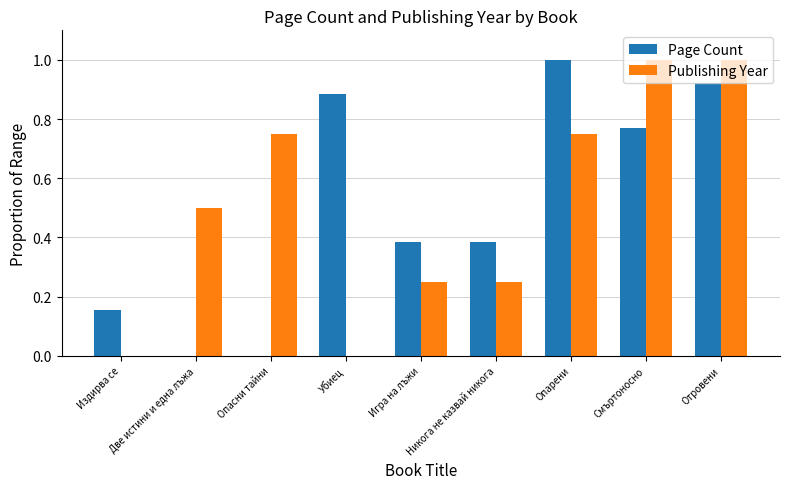

True or false: Publishing Year has a value of 0.4 at Игра на лъжи.

False